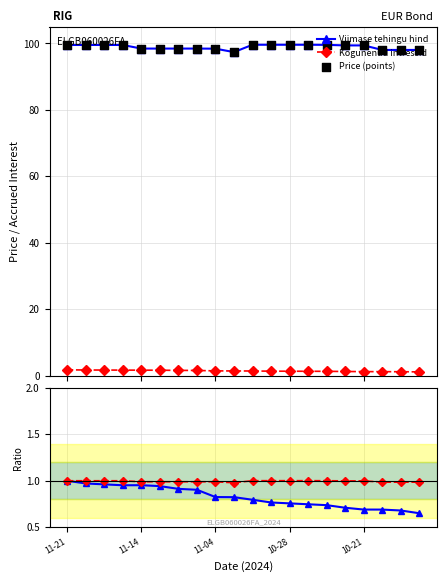

Which series contains the highest Y value?

Viimase tehingu hind